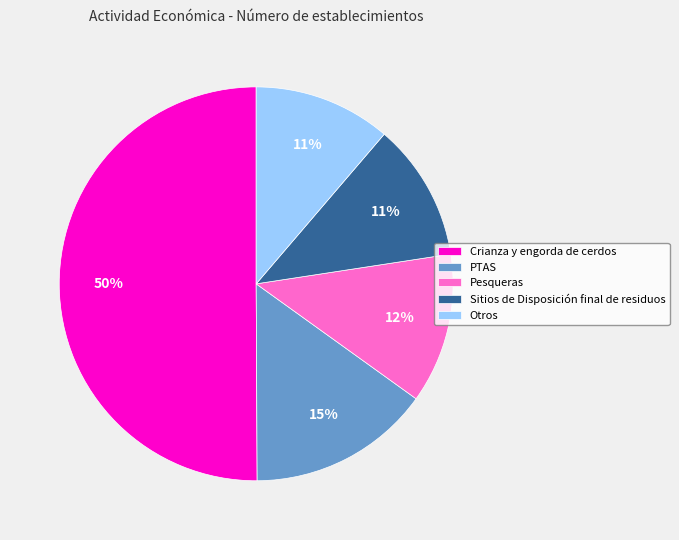

Approximately how many times larger is the value at Pesqueras compared to Crianza y engorda de cerdos?

0.2